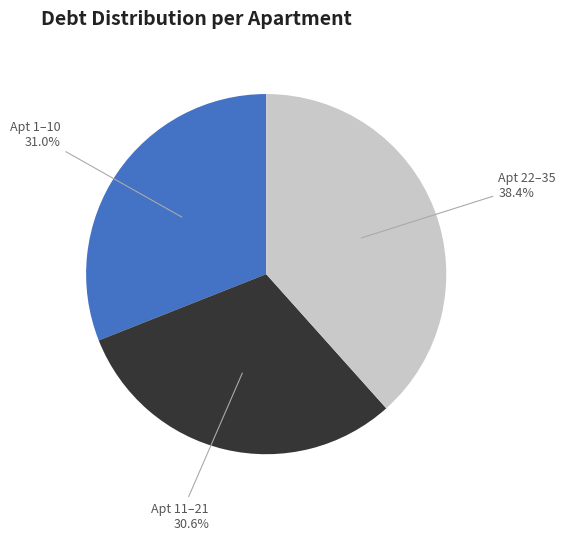

Does any single category account for the majority?

No